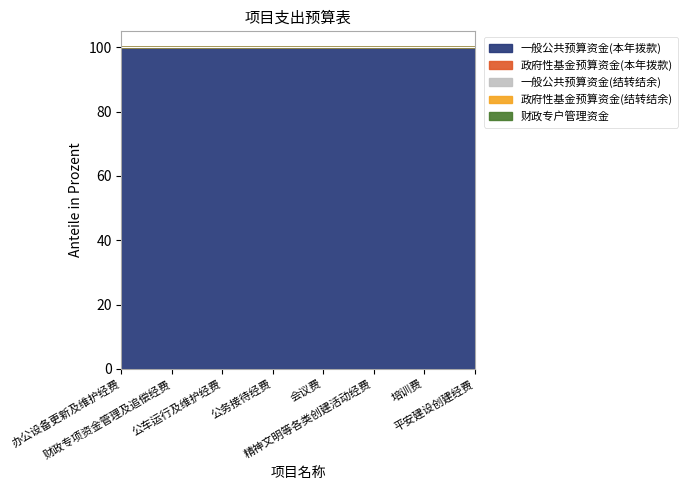

How many distinct data groups are displayed?

5